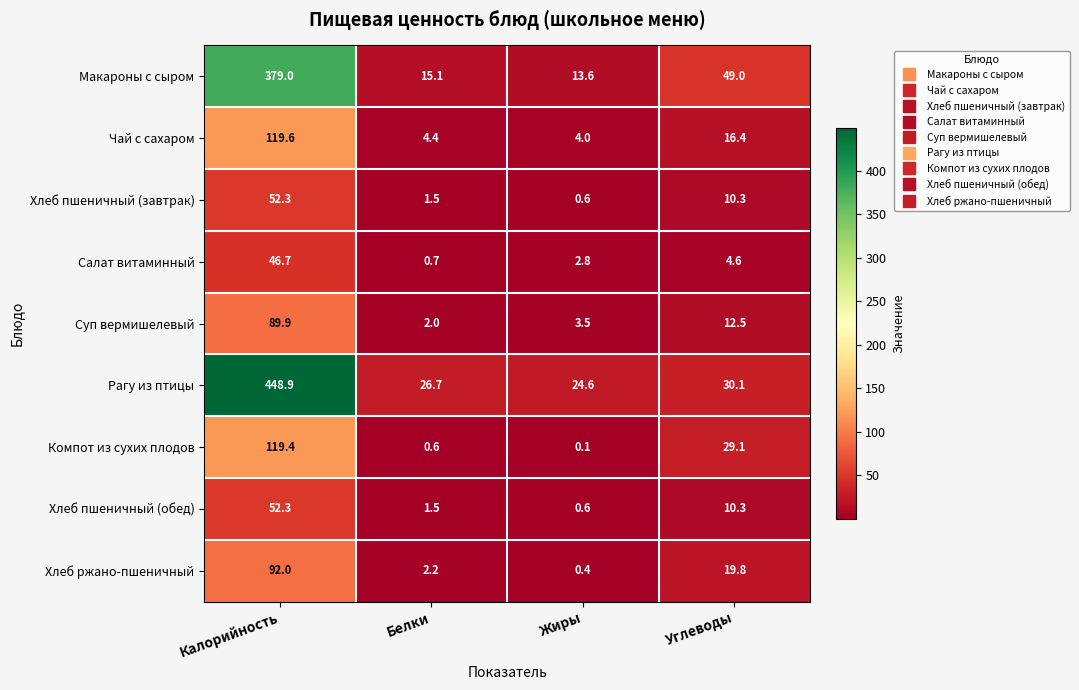

Where does the Хлеб пшеничный (завтрак) series first go above 10?

Калорийность